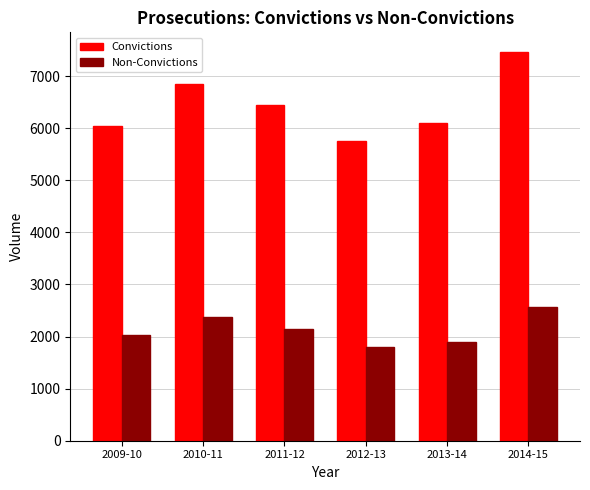

Where is Convictions nearest to the value 6612?

2011-12